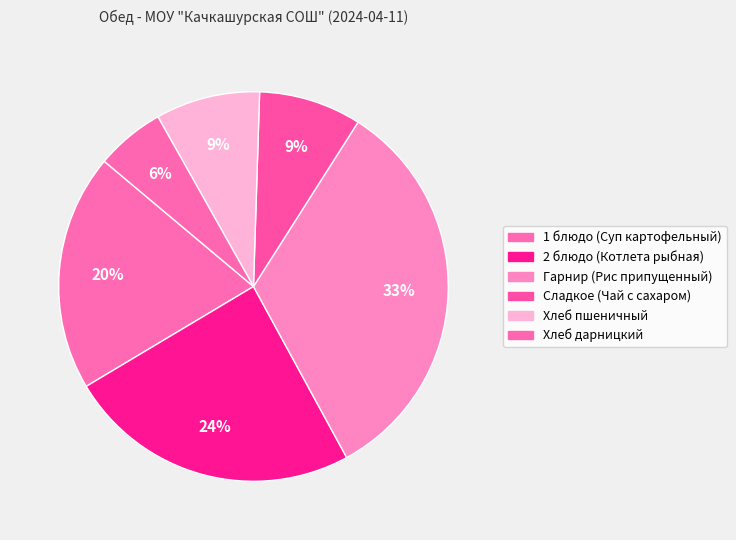

Count the number of slices in the pie.

6